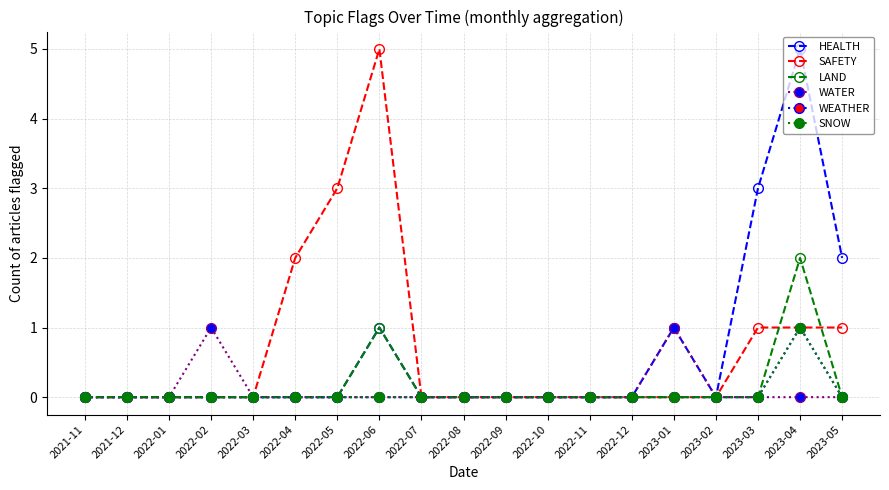

Is this an area chart (filled region under the line)?

No